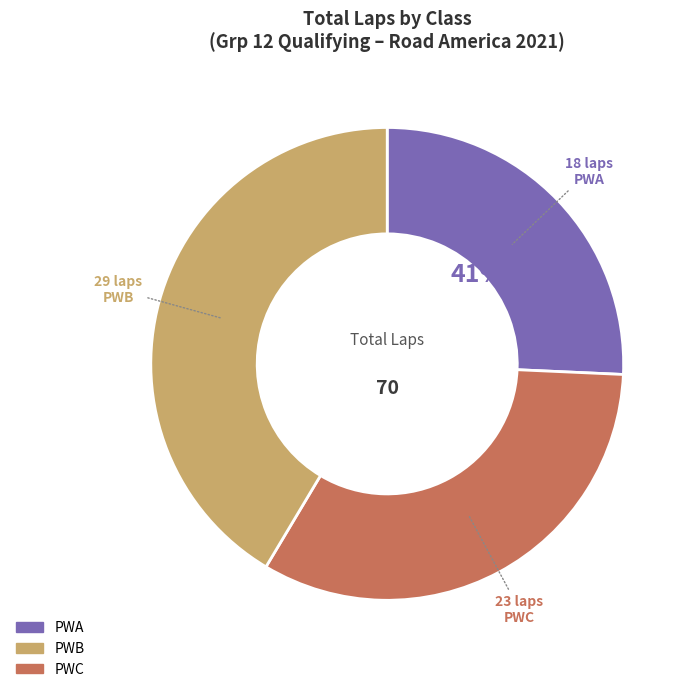

Is it true that PWC is 15% of the pie?

False